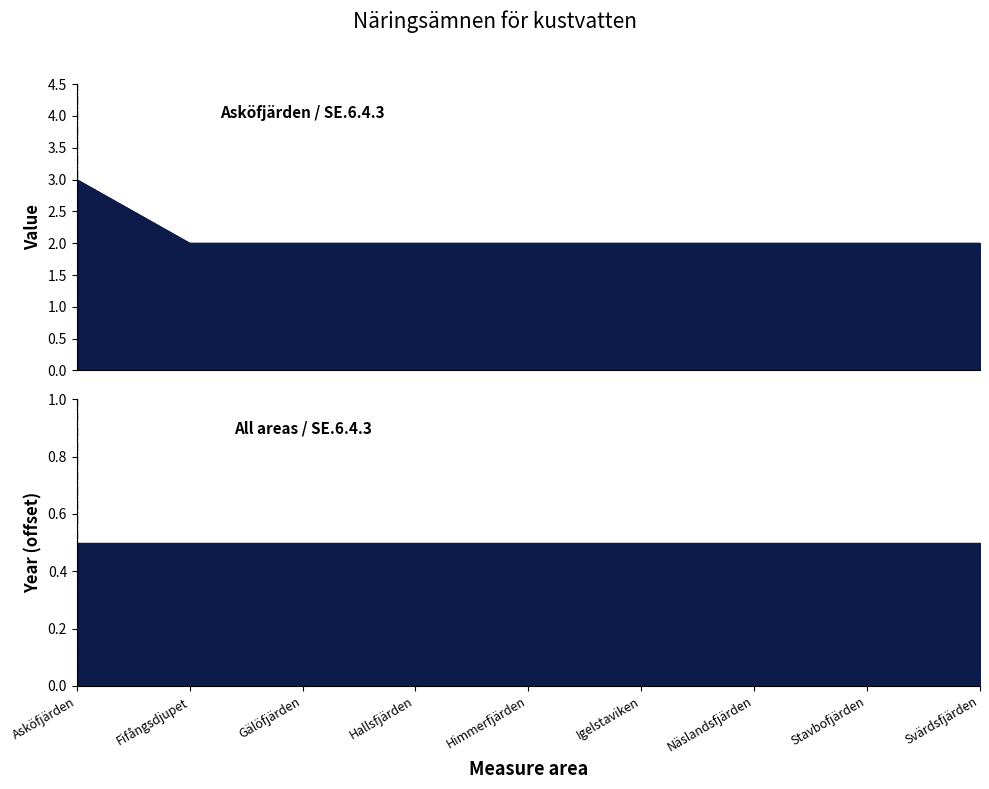

Rank the categories by value from highest to lowest.

Asköfjärden, Fifångsdjupet, Gälöfjärden, Hallsfjärden, Himmerfjärden, Igelstaviken, Näslandsfjärden, Stavbofjärden, Svärdsfjärden